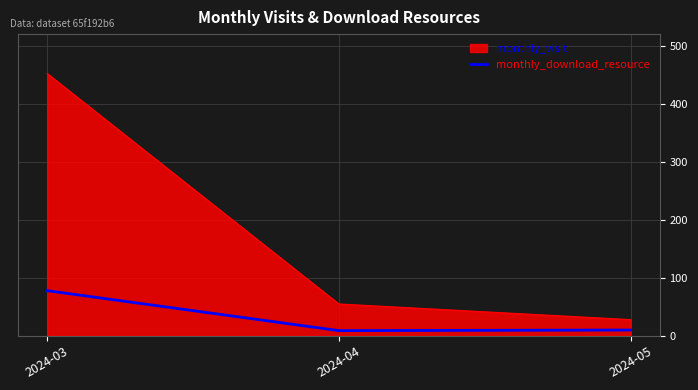

What is the difference between the second highest and minimum values in the monthly_visit series?

27